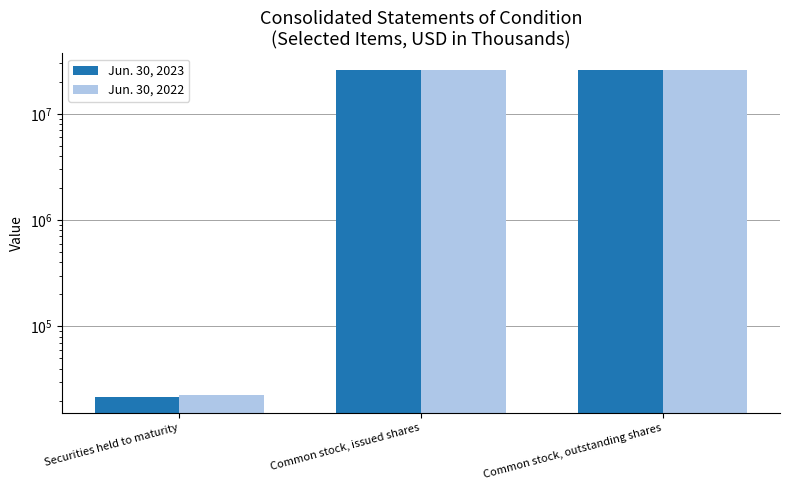

What is the label of the 3rd bar from the left?

Common stock, outstanding shares